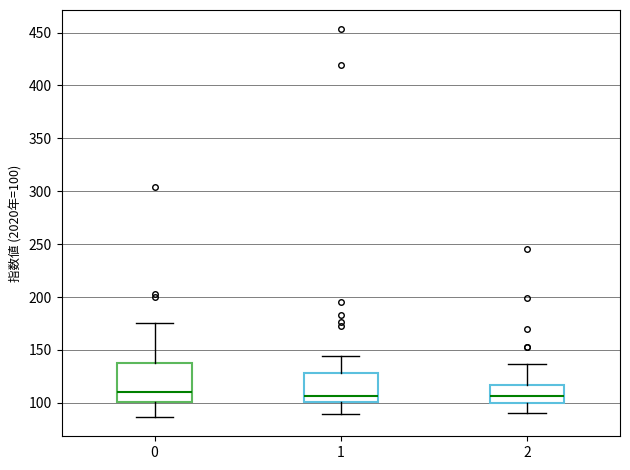

Which box is the tallest, from its lower edge to its upper edge?

0